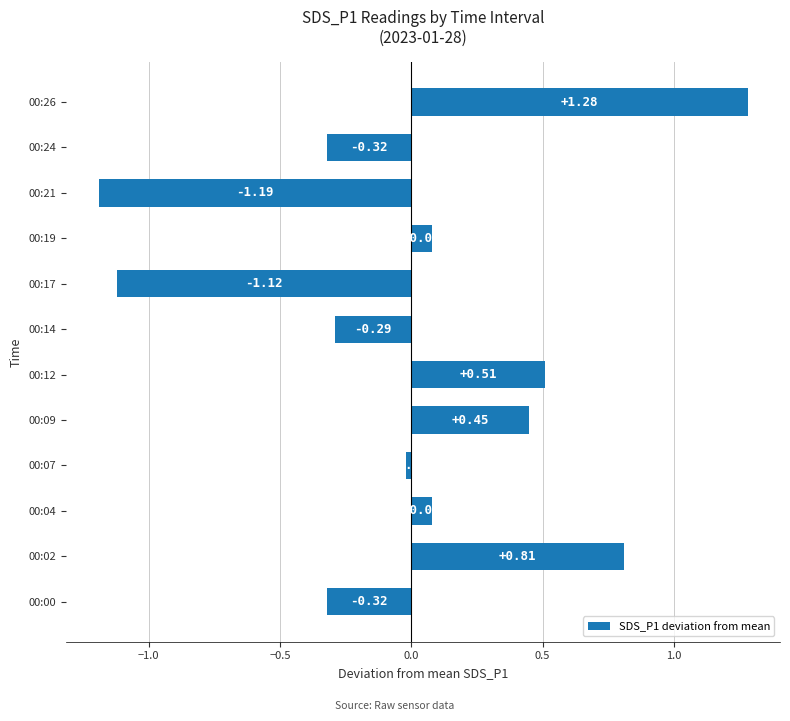

Which has a higher value, 00:00 or 00:04?

00:04